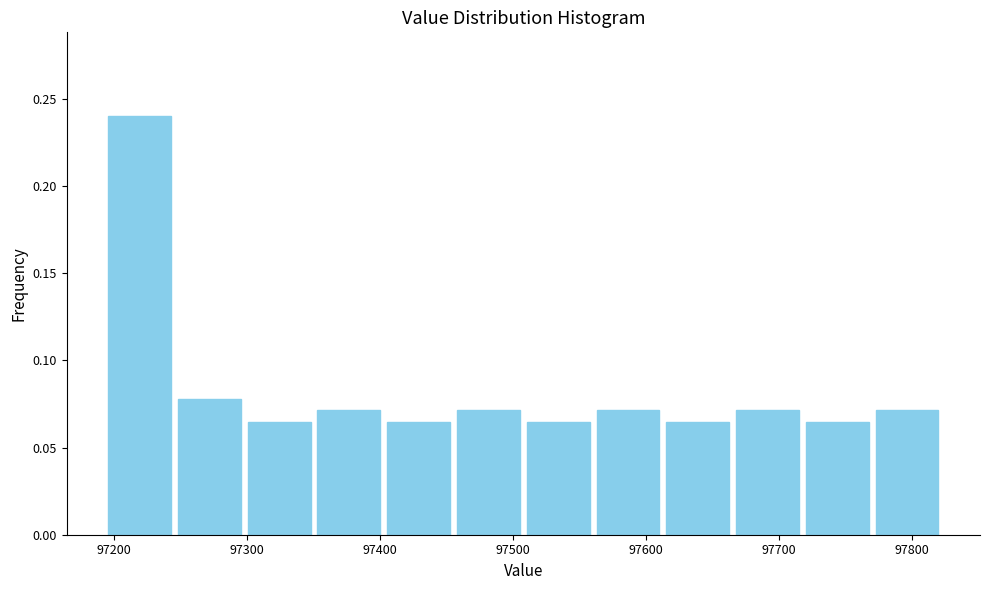

Over which range of the x-axis is the bar tallest?

97200 to 97250